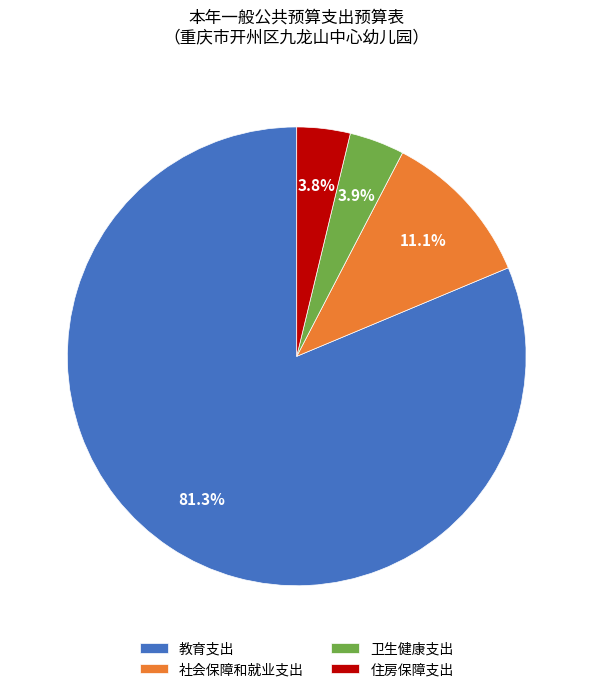

What portion of the pie excludes 社会保障和就业支出?

88.9%